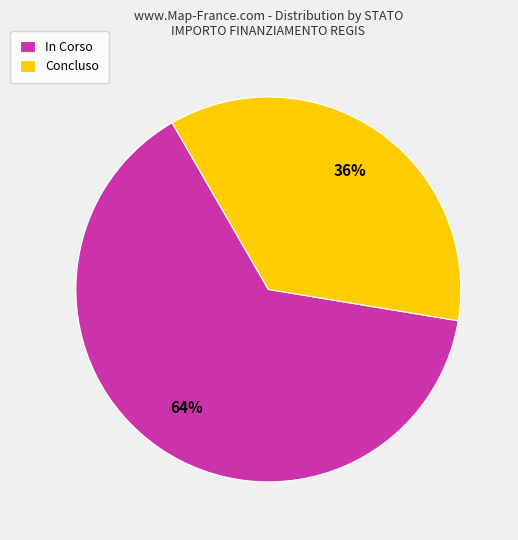

Which slice is the largest?

In Corso